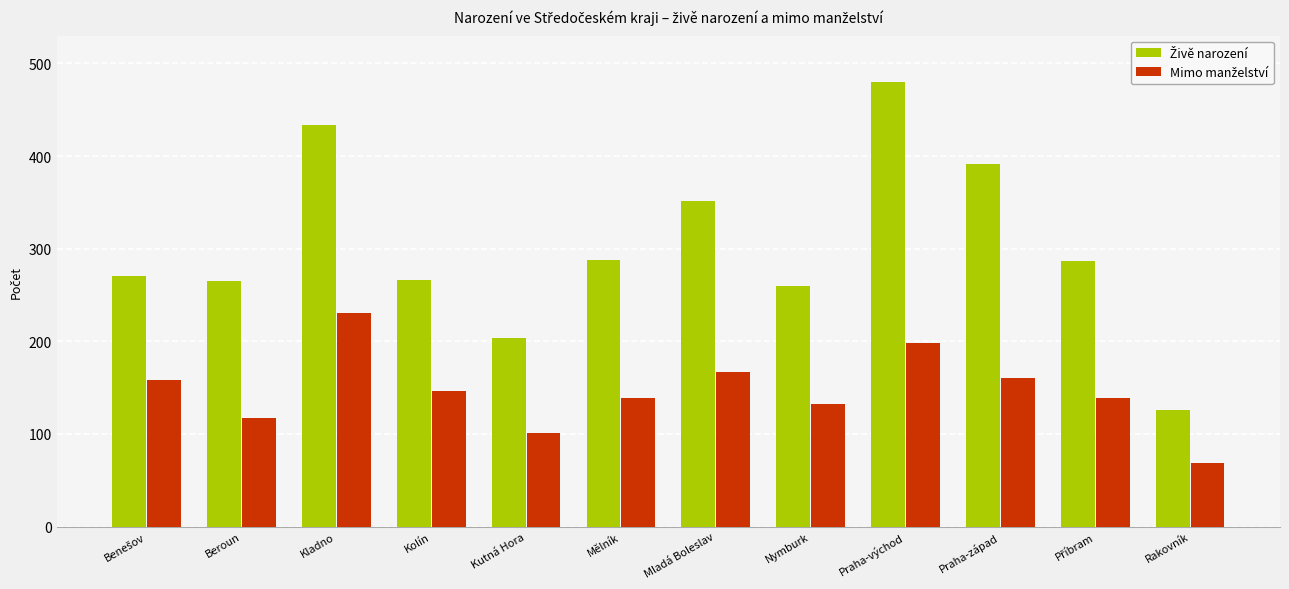

What is the spread (max minus min) of values at Praha-západ?

231